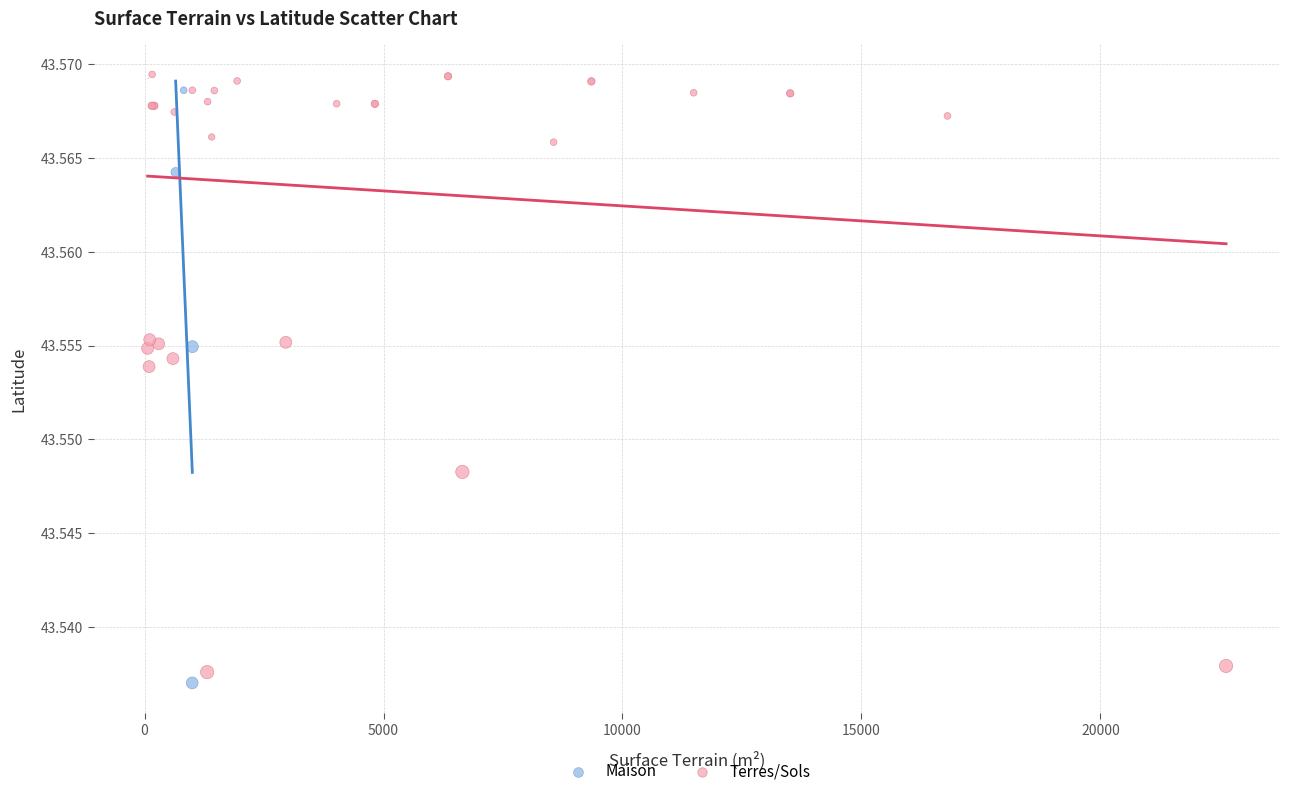

What are all the series names shown in the legend?

Maison, Terres/Sols